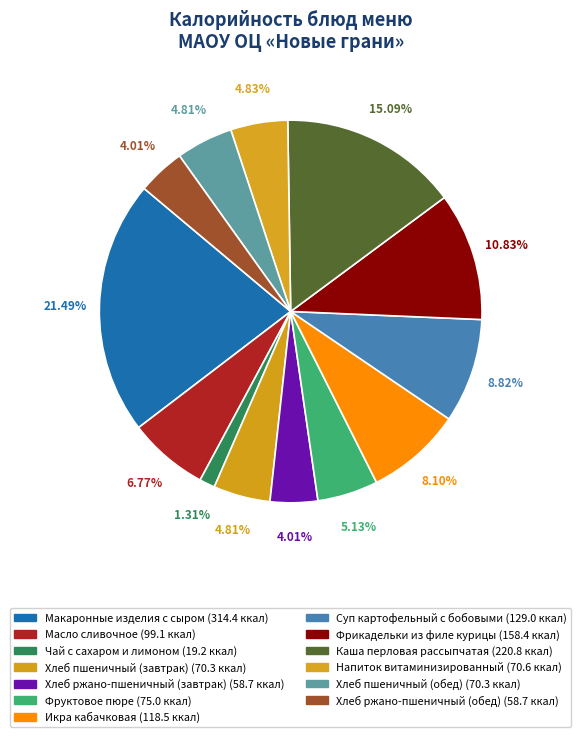

Does Фрикадельки из филе курицы account for over 50% of the chart?

No